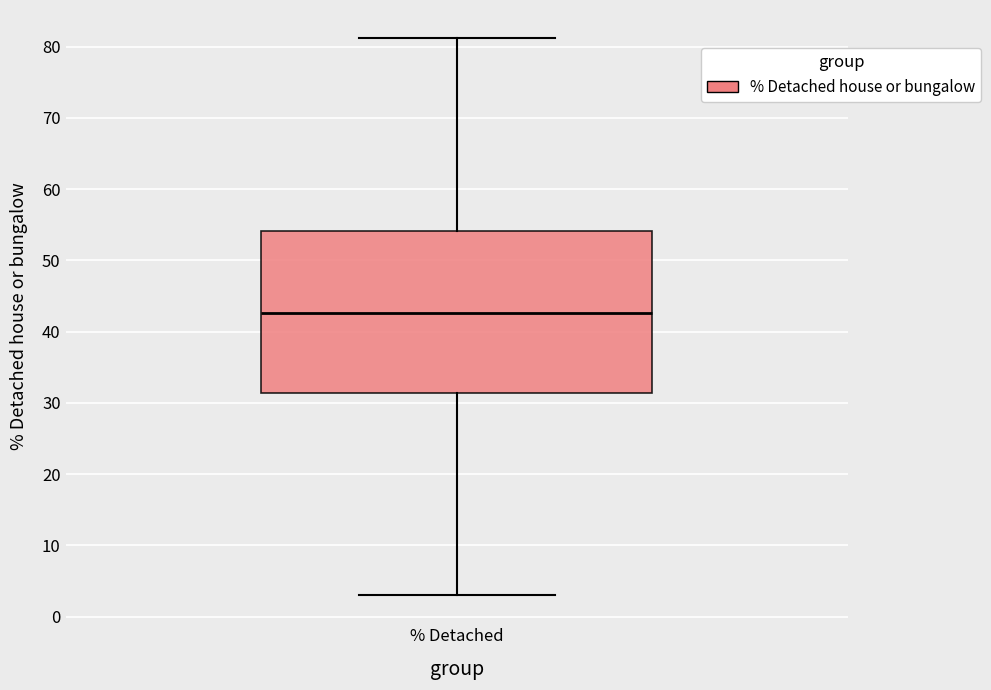

Transcribe this box plot: give where the median line is, the range the box spans, and where the two whiskers end, as read against the y-axis. The values are not printed on the chart, so give them approximately, as read against the axis.

median 43, box 31 to 54, whiskers 3 to 81